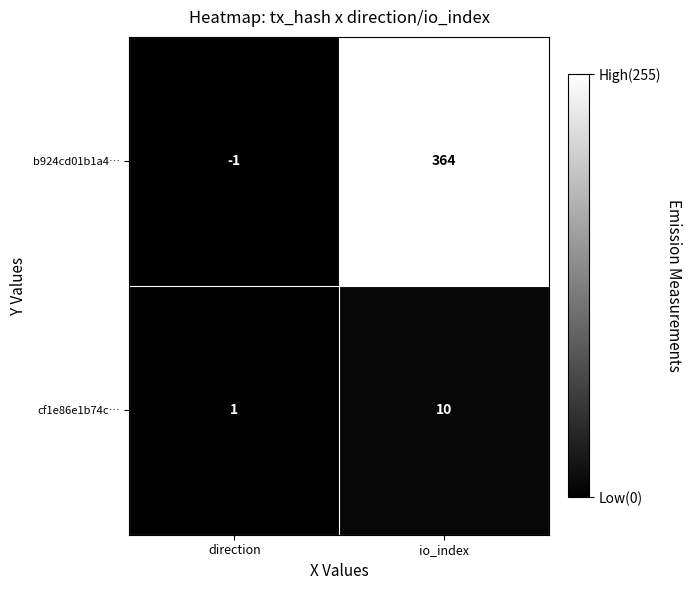

Rank the series by their maximum value, from lowest to highest.

cf1e86e1b74c…, b924cd01b1a4…